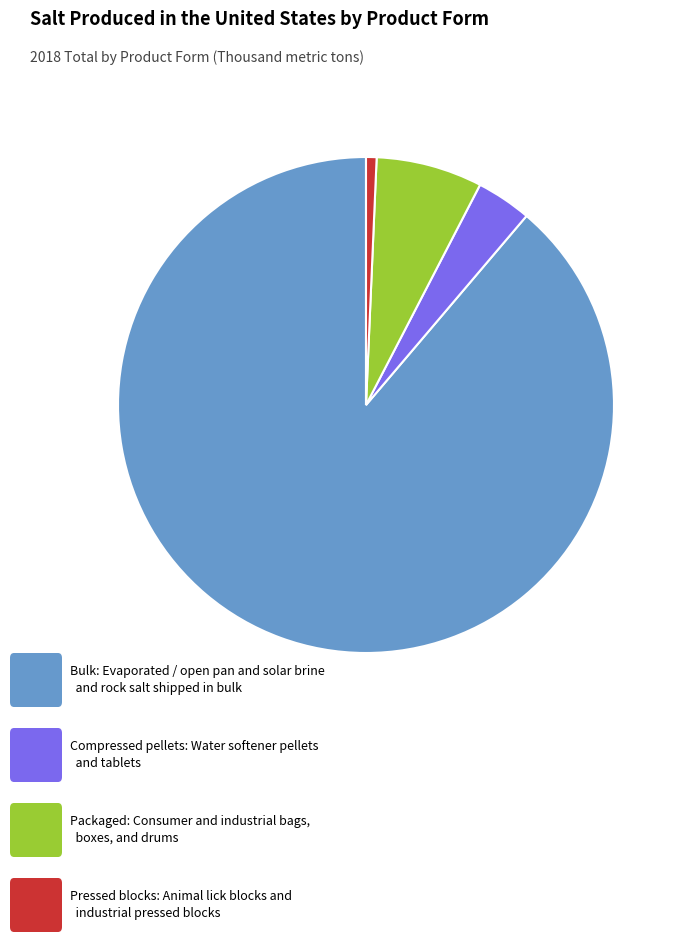

Is there a majority slice in this chart?

Yes